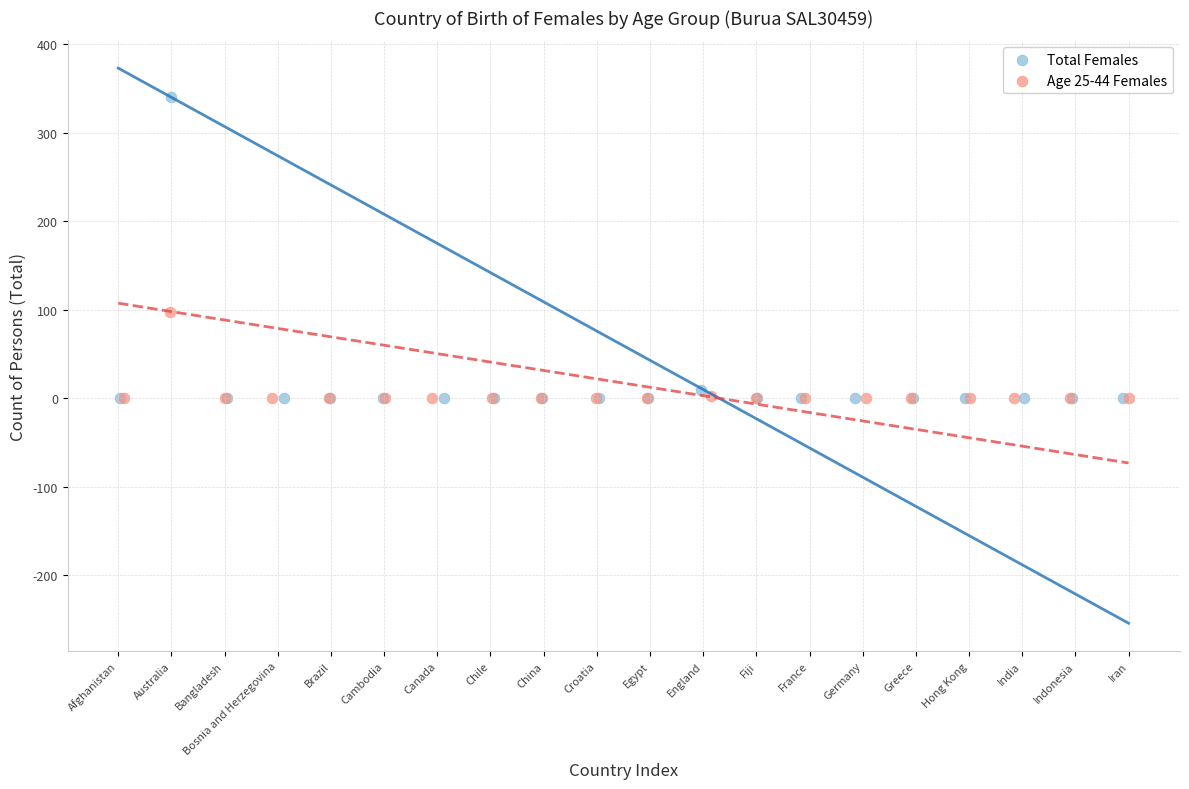

Which series contains the highest Y value?

Total Females